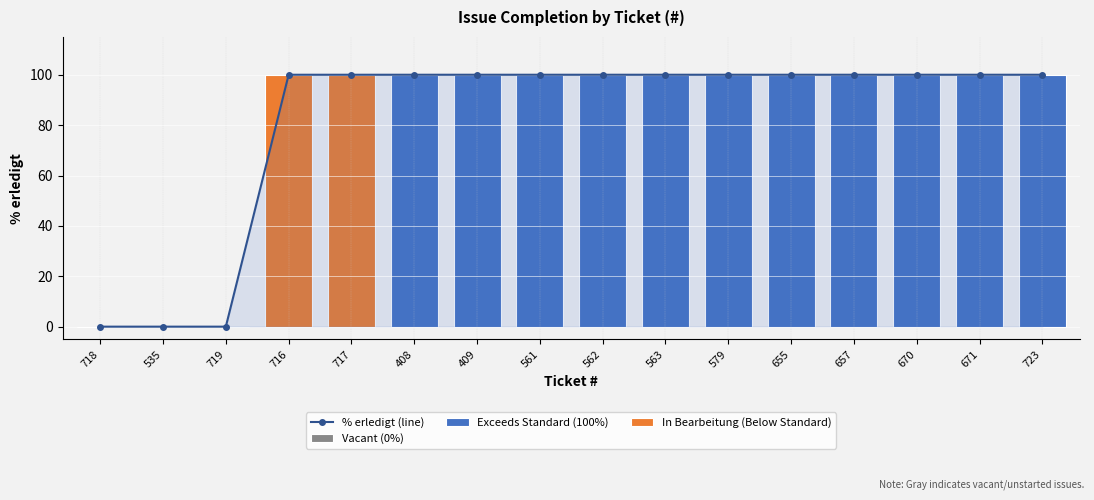

Approximately how many times larger is the value at 716 compared to 409?

1.0